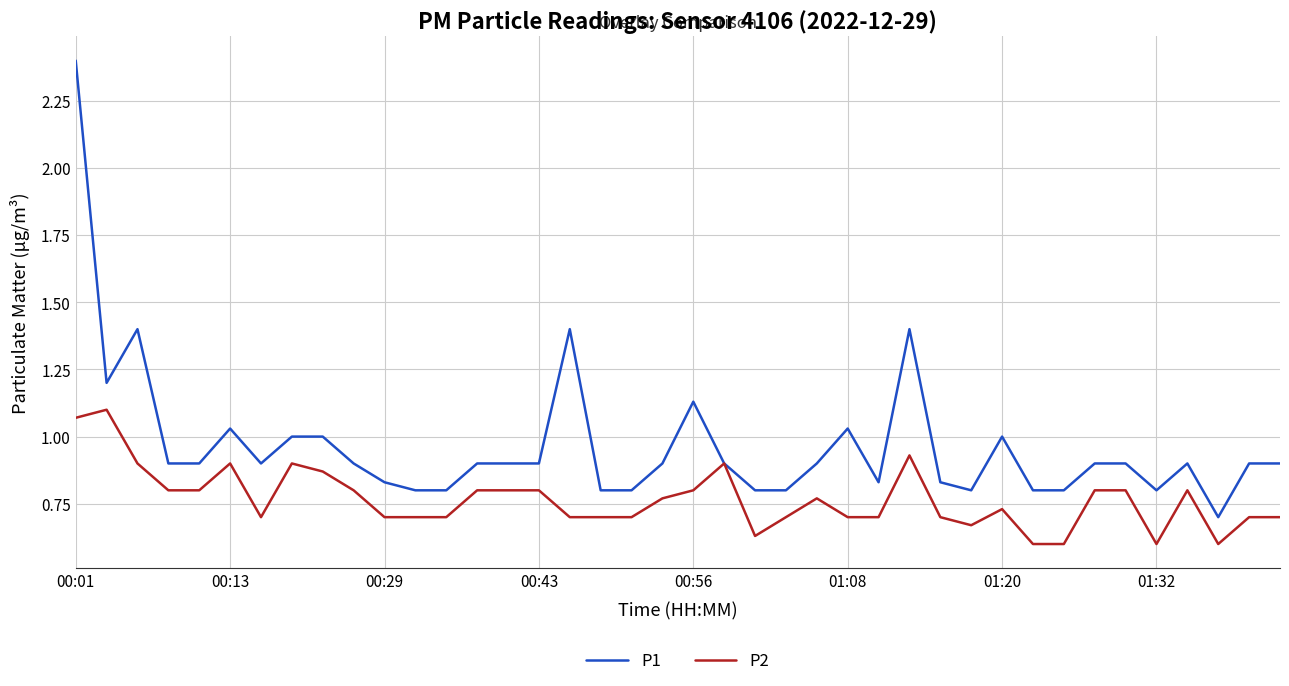

Which series has the largest range (max minus min)?

P1